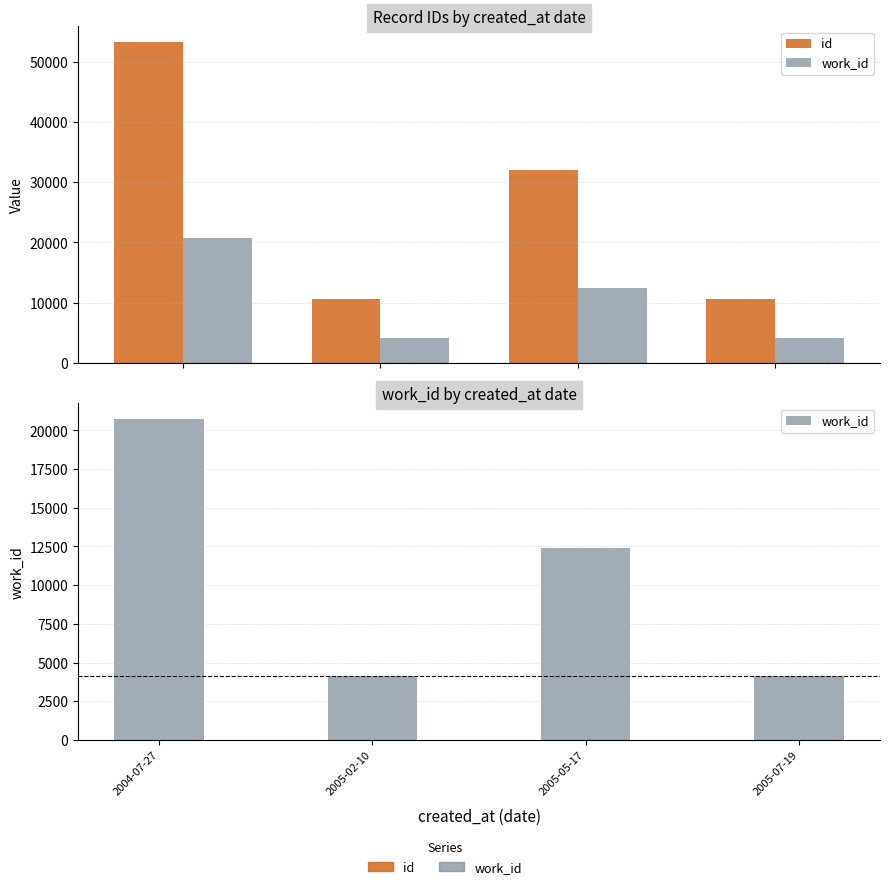

Rank the series at 2005-02-10 from highest to lowest value.

id, work_id